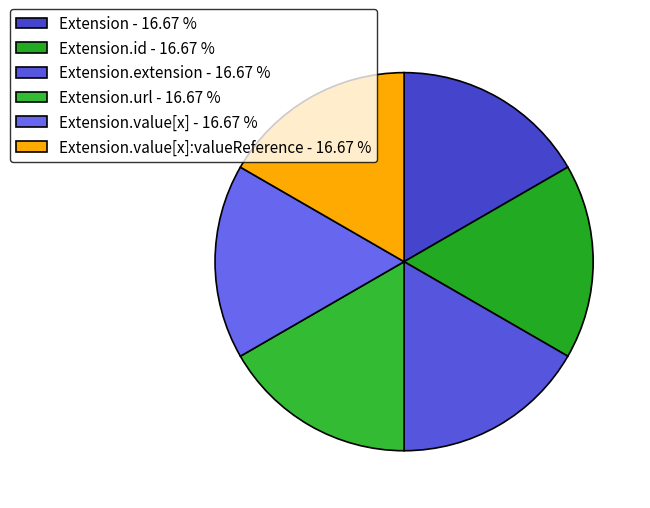

Count the number of slices in the pie.

6